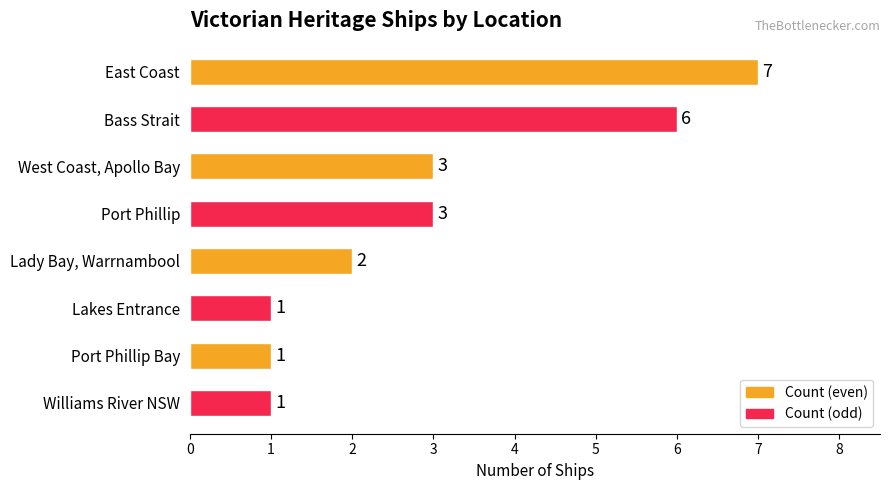

What is the value of the 2nd bar from the top?

6